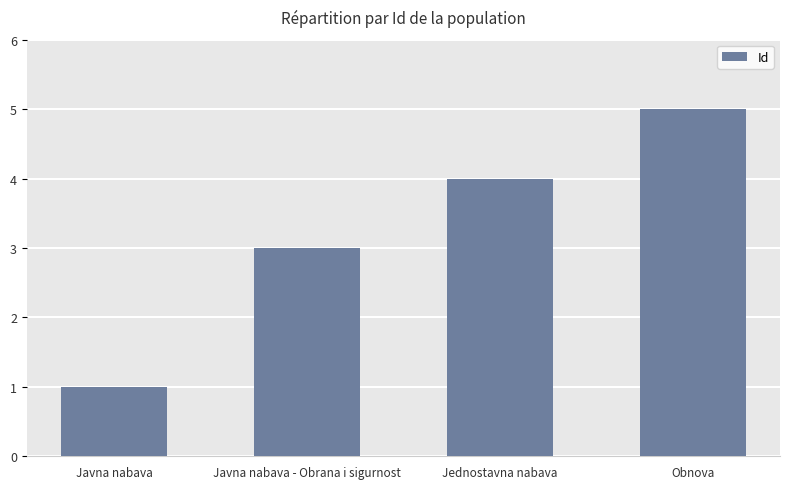

Which category has the lowest value across all series?

Javna nabava